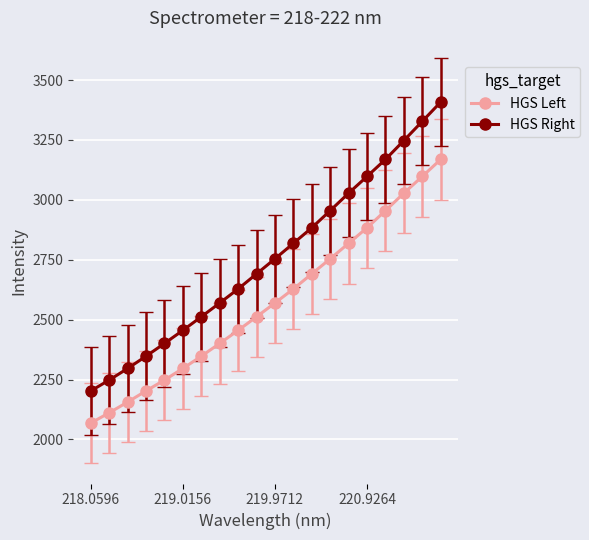

True or false: HGS Left has more than 2 points higher than both neighbors.

False